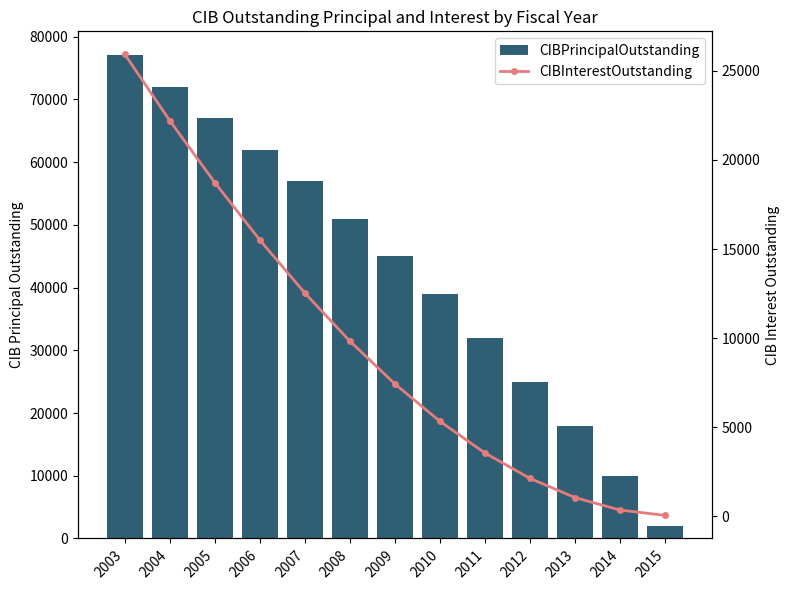

What is the total value across all series at 2008?

60825